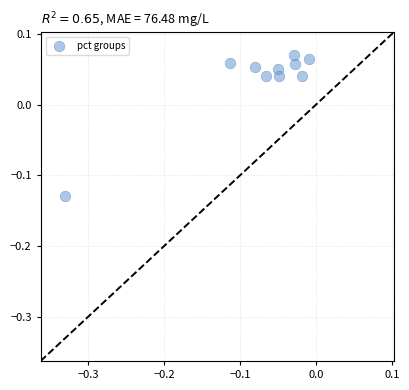

What is the range of X values (max minus min)?

0.3